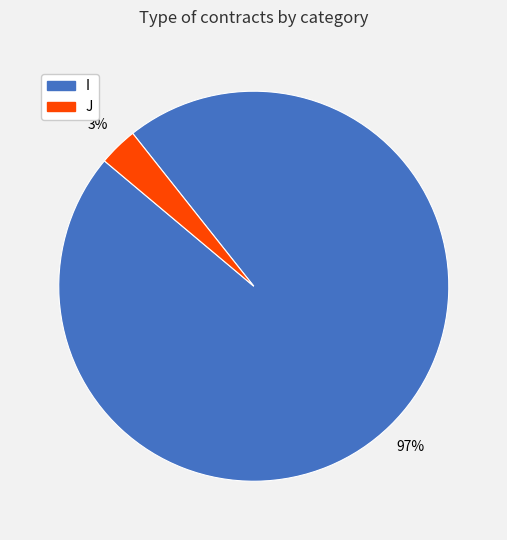

Is the sum of I and J greater than half?

Yes